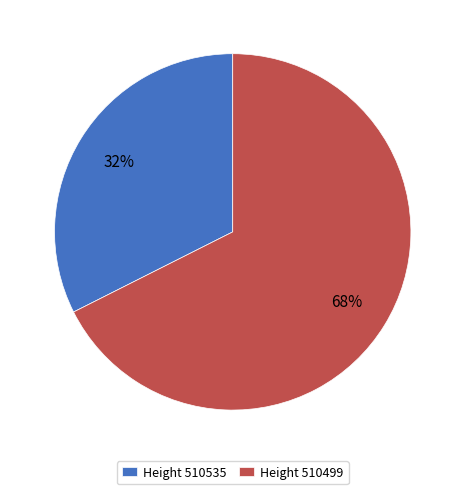

Is the sum of Height 510535 and Height 510499 greater than half?

Yes